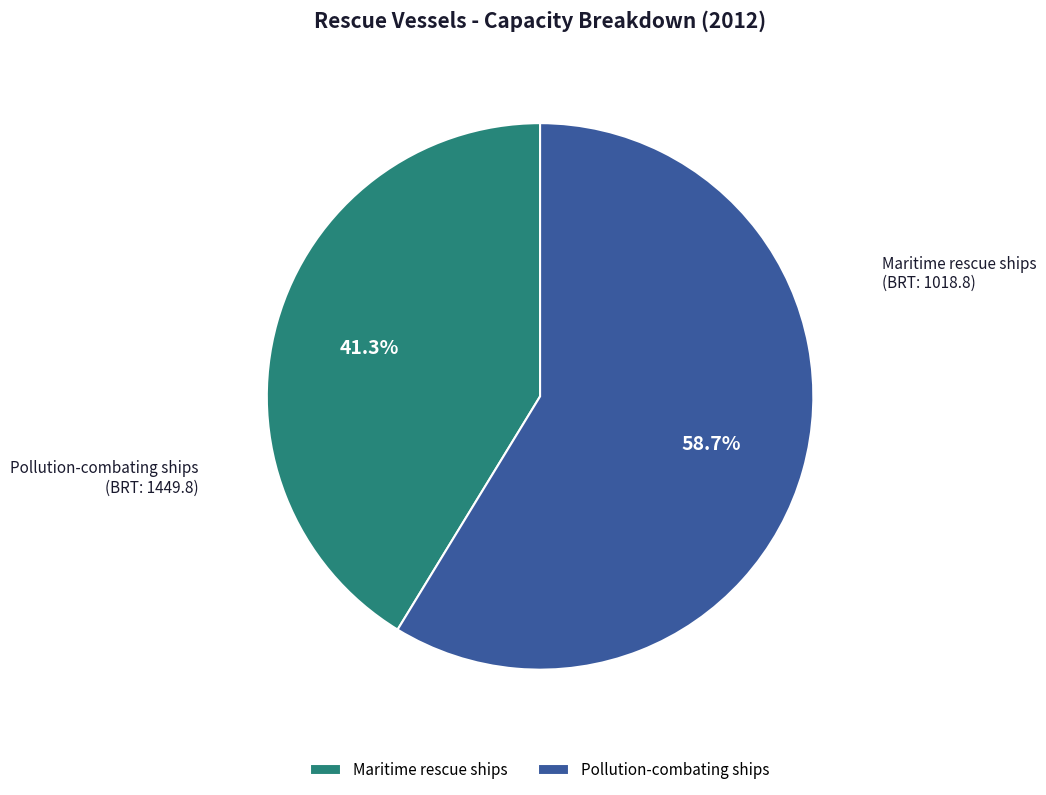

Does Maritime rescue ships represent more than half of the total?

No